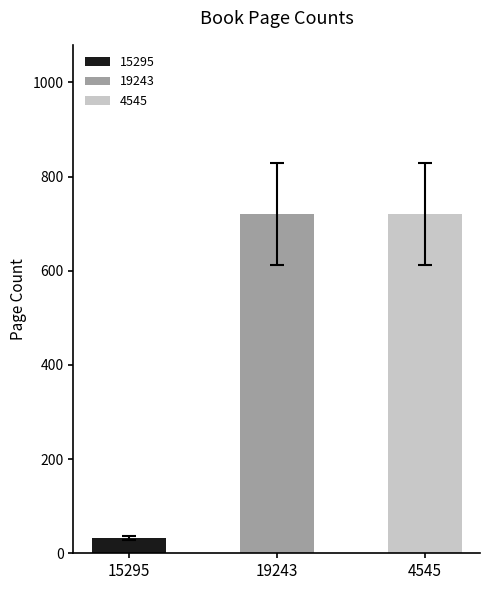

Rank the categories by value from lowest to highest.

15295, 19243, 4545